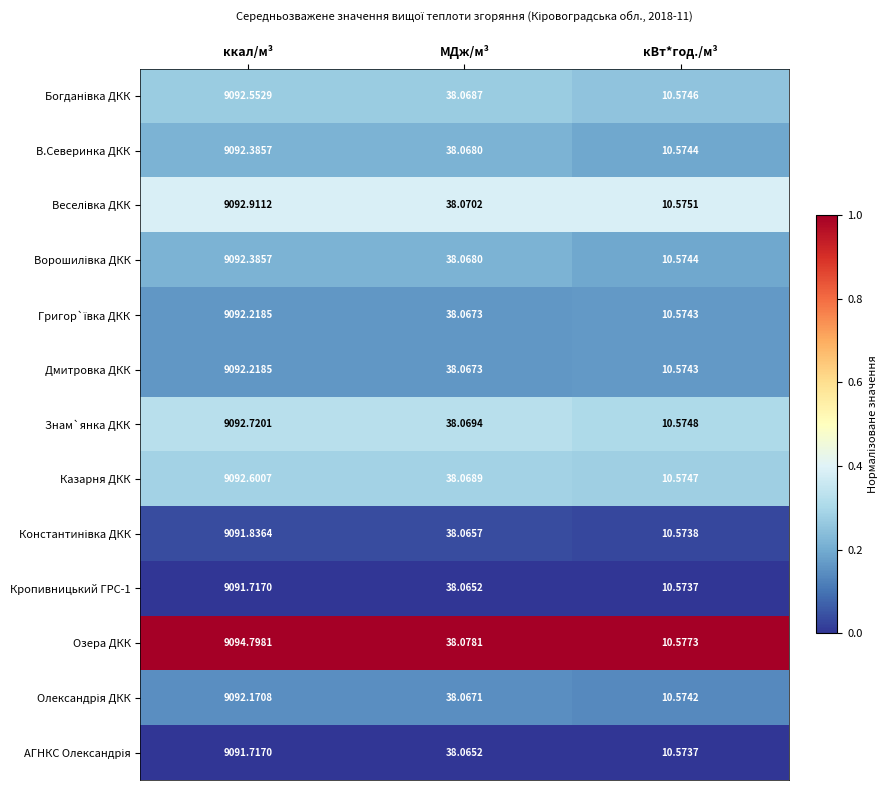

Which category has the lowest value across all series?

кВт*год./м³